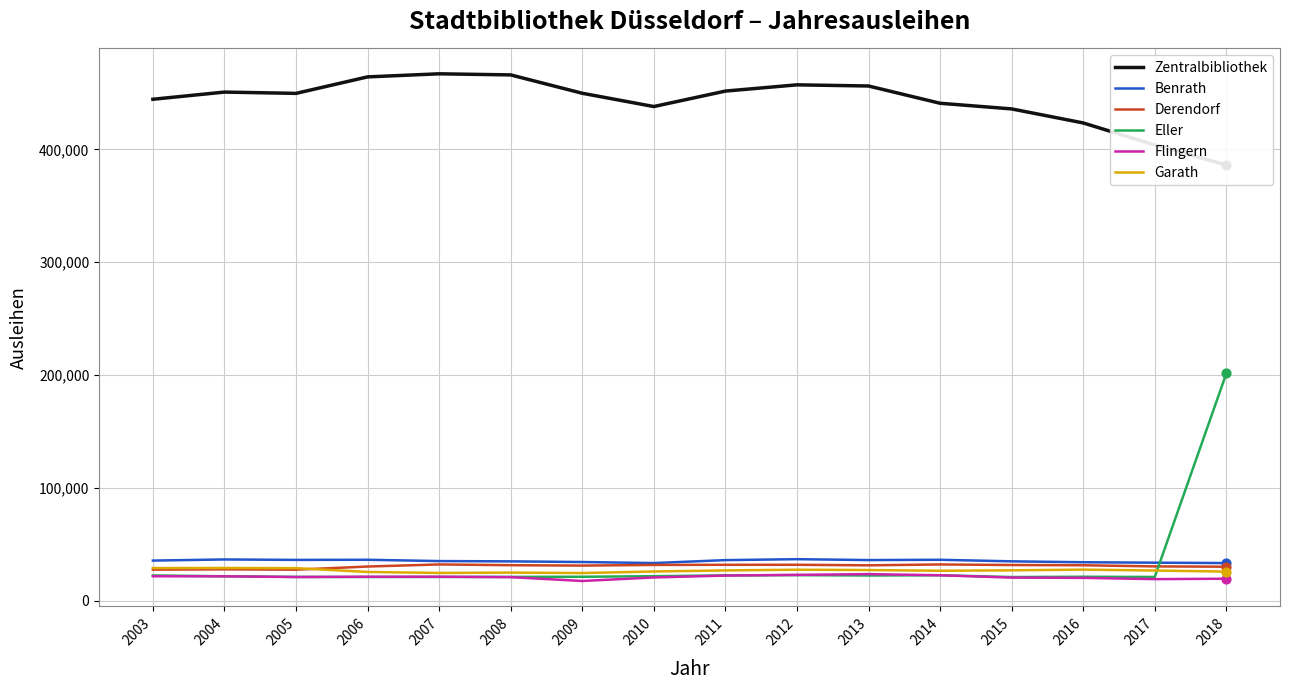

Which series has the largest total across all categories?

Zentralbibliothek